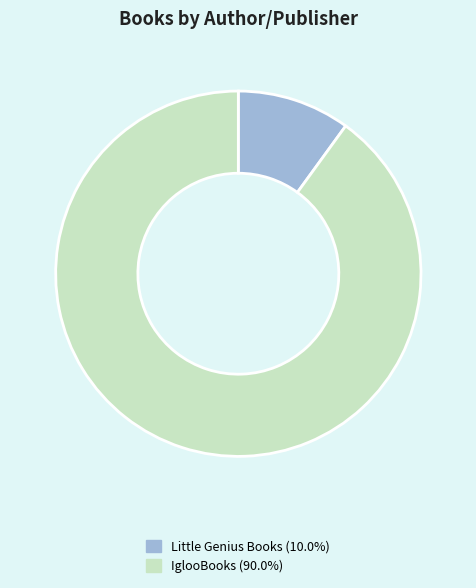

Is the sum of IglooBooks (90.0%) and Little Genius Books (10.0%) greater than half?

Yes